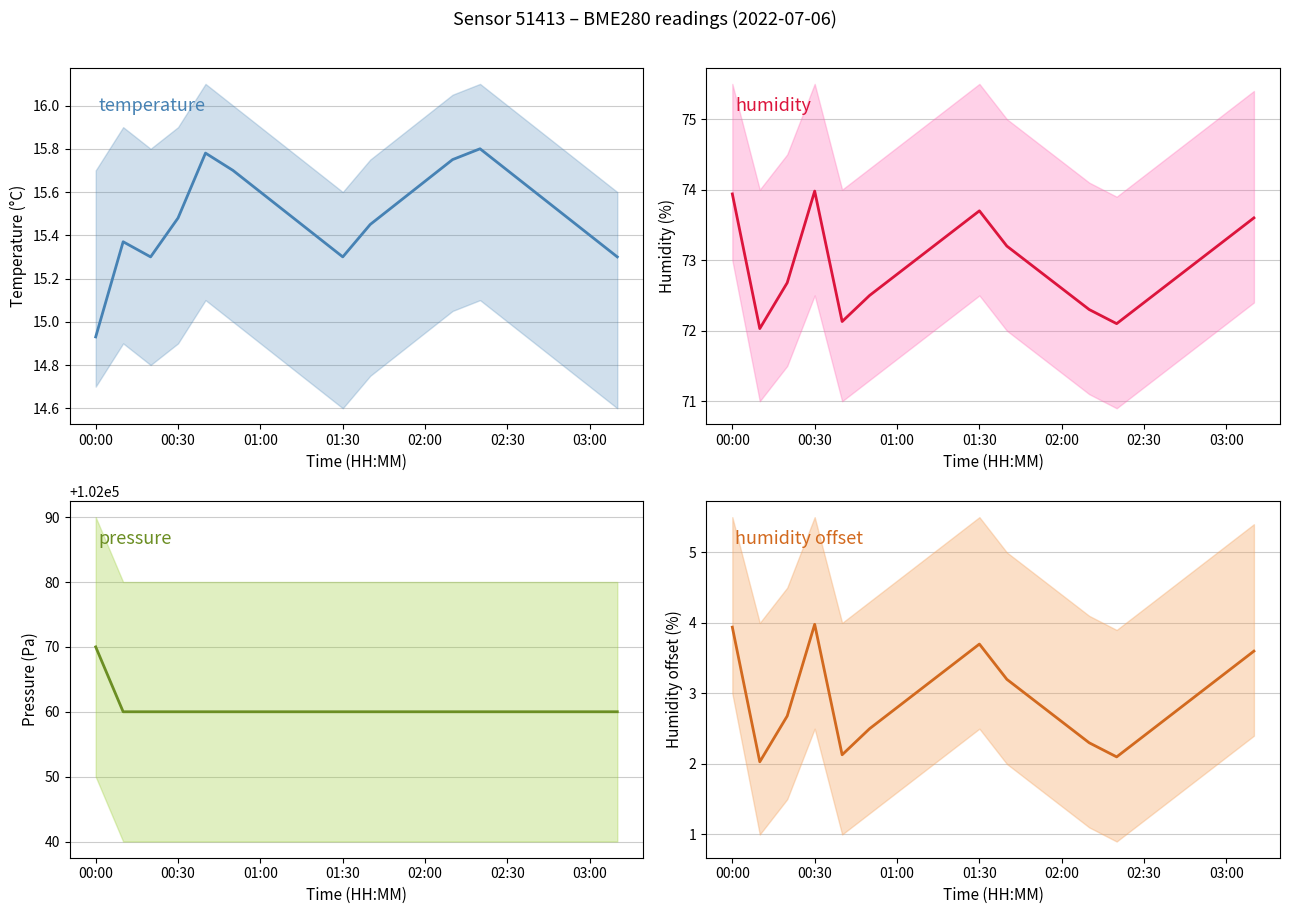

Read the humidity value at 17.

73.0